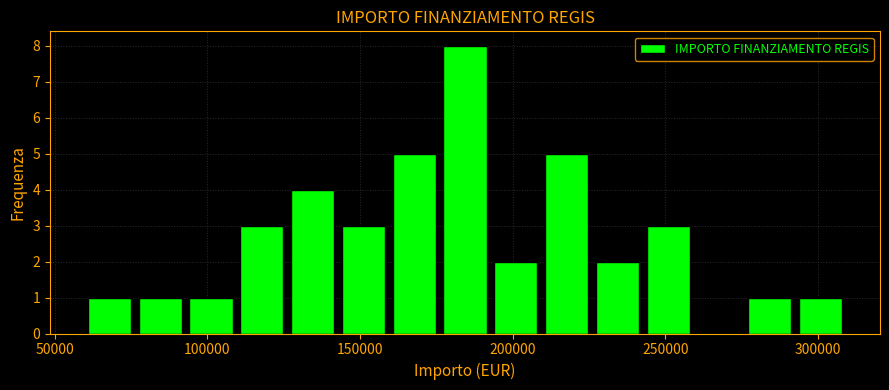

Read against the x-axis, roughly where is the centre of the tallest bar?

185000